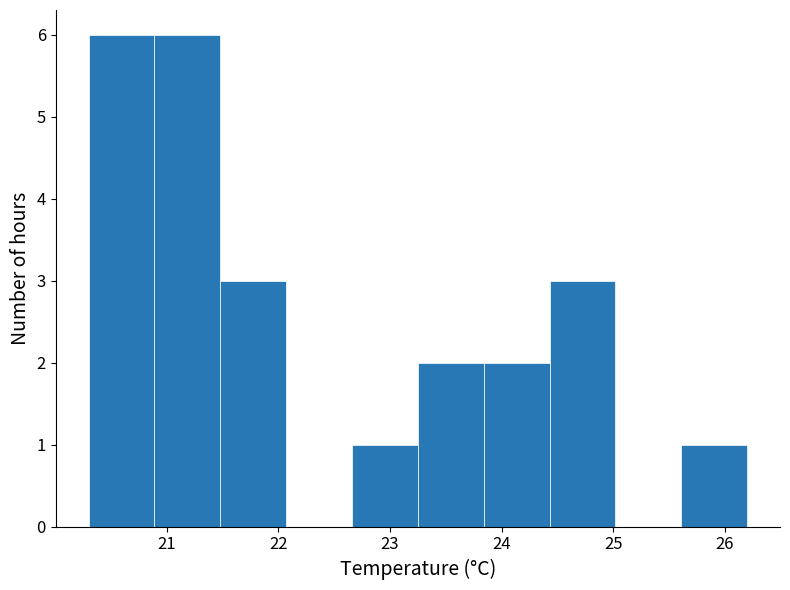

Reading left to right, transcribe this chart: for each bar, give the range it covers on the x-axis and its height. Neither the bar edges nor the heights are printed on the chart, so give them approximately, as read against the axes.

20.30 to 20.89: 6
20.89 to 21.48: 6
21.48 to 22.07: 3
22.07 to 22.66: 0
22.66 to 23.25: 1
23.25 to 23.84: 2
23.84 to 24.43: 2
24.43 to 25.02: 3
25.02 to 25.61: 0
25.61 to 26.20: 1